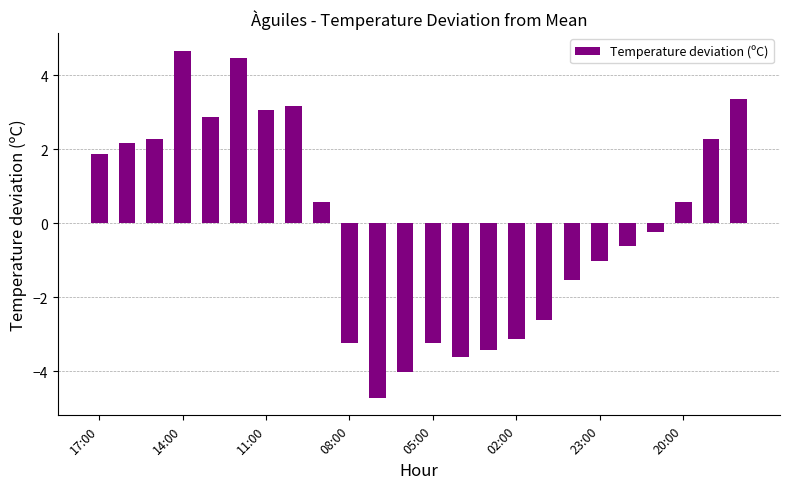

What is the difference between the maximum and minimum values?

9.4